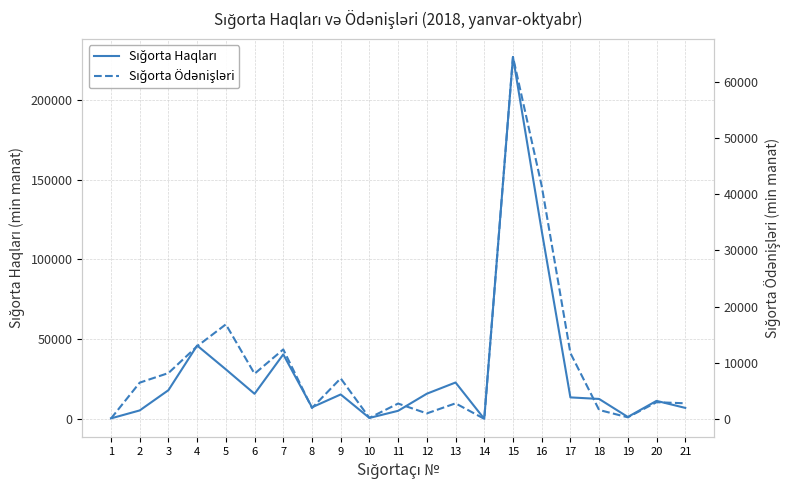

True or false: Sığorta Ödənişləri has a value of 3.3 at 14.

True